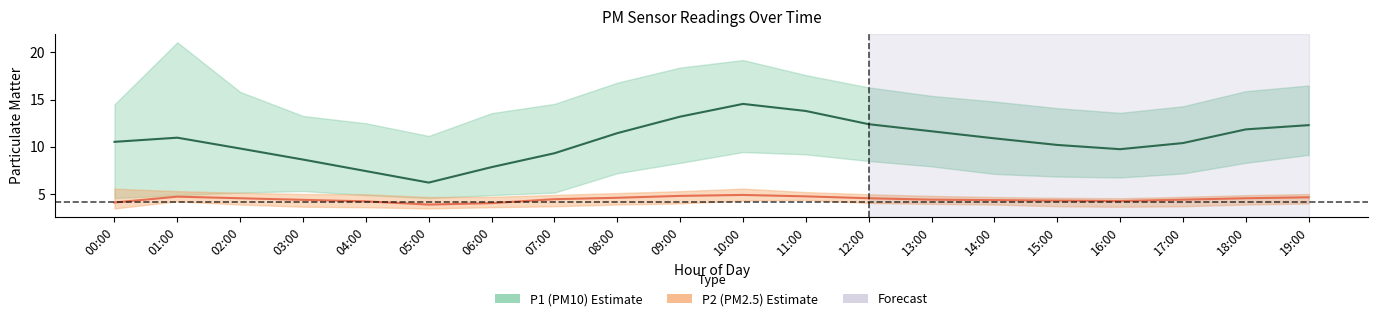

What is the total value across all series at 04:00?

11.6